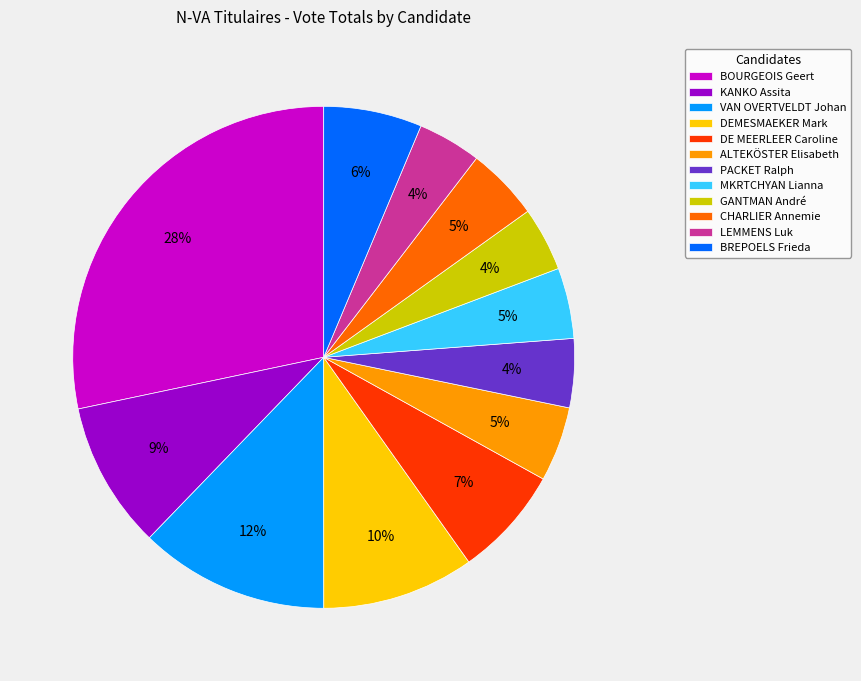

Approximately how many times larger is the value at BREPOELS Frieda compared to GANTMAN André?

1.5